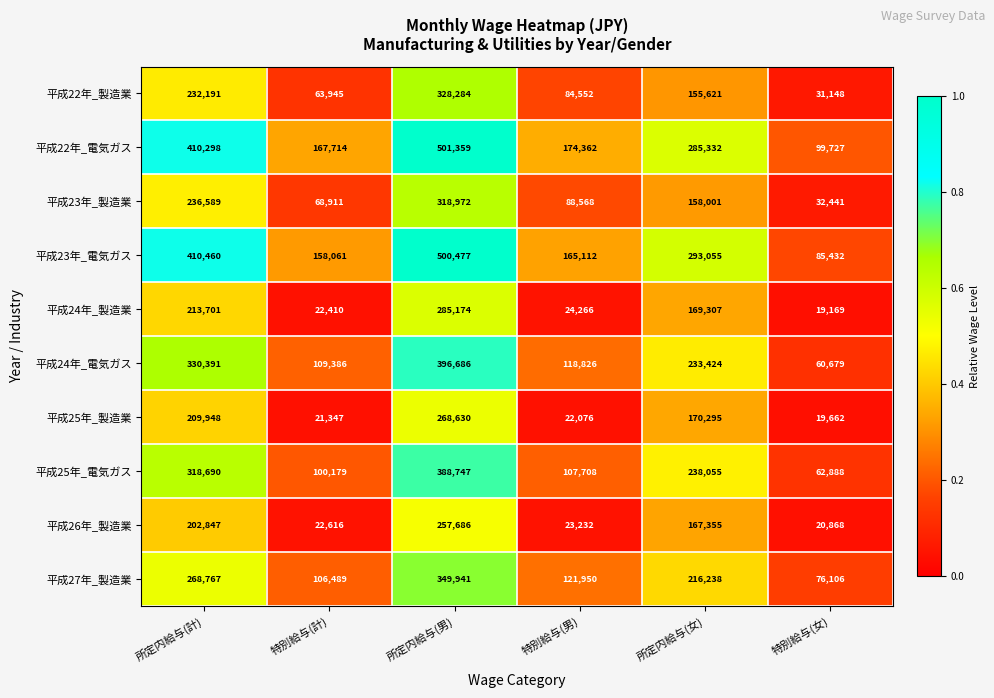

The 平成24年_電気ガス series shows 118826 at 特別給与(男). True or false?

True